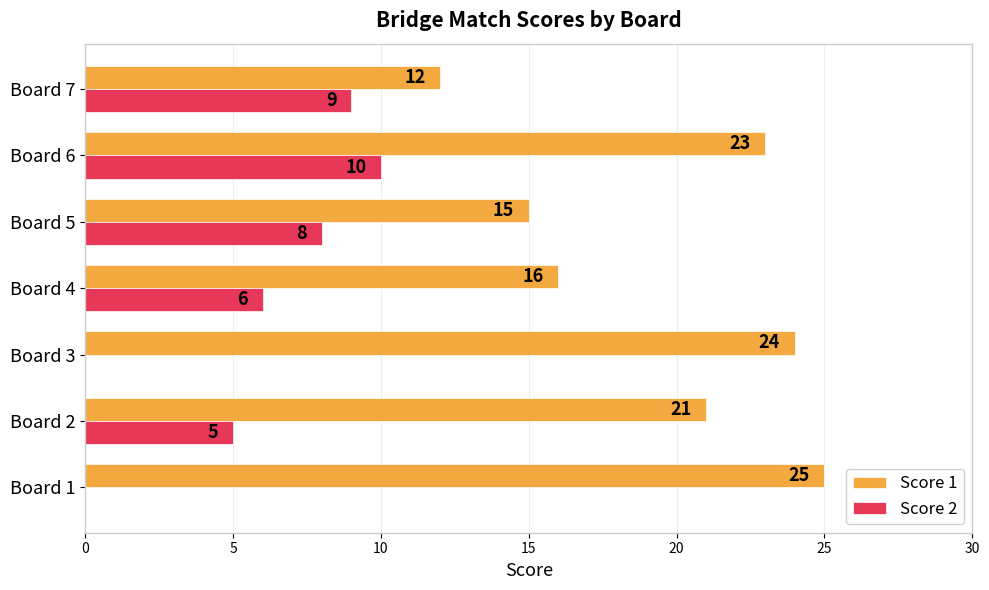

At which label does Score 1 reach its peak?

Board 1